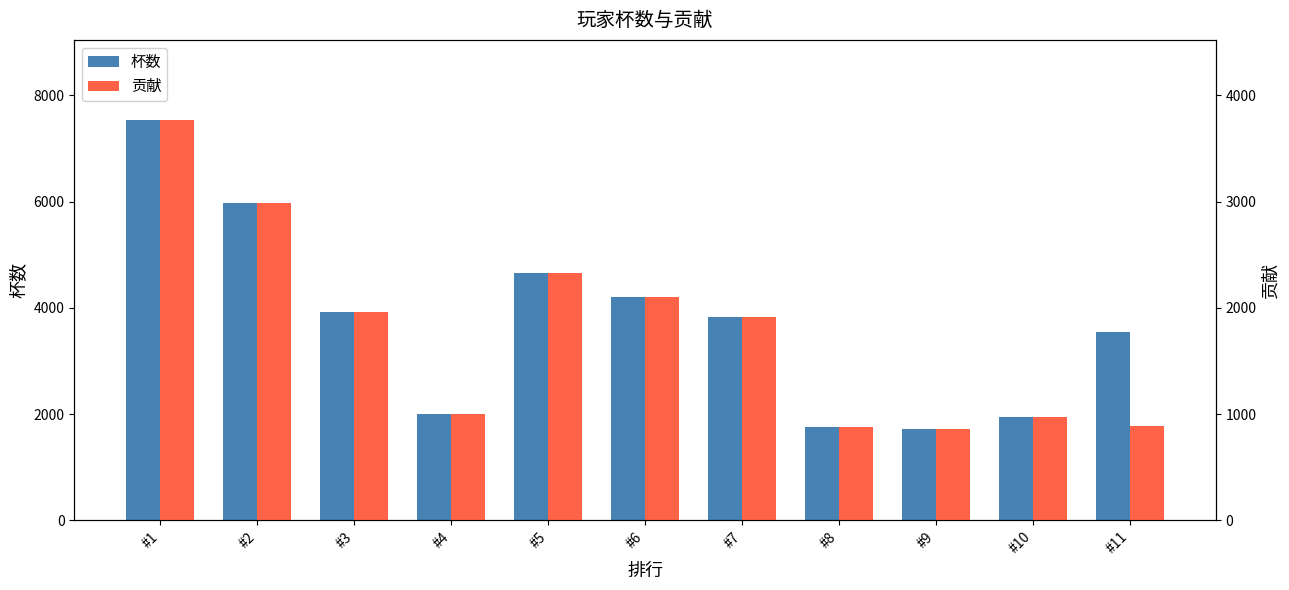

What is the average value of the 贡献 series?

1787